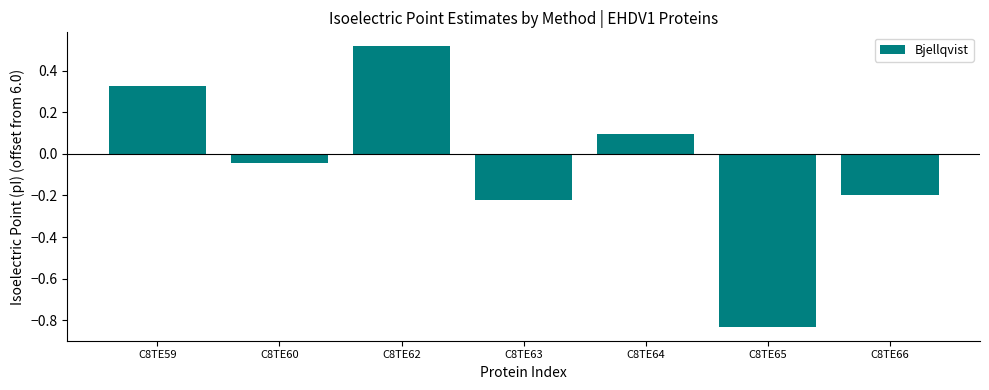

List the labels in order of value, smallest first.

C8TE65, C8TE63, C8TE66, C8TE60, C8TE64, C8TE59, C8TE62